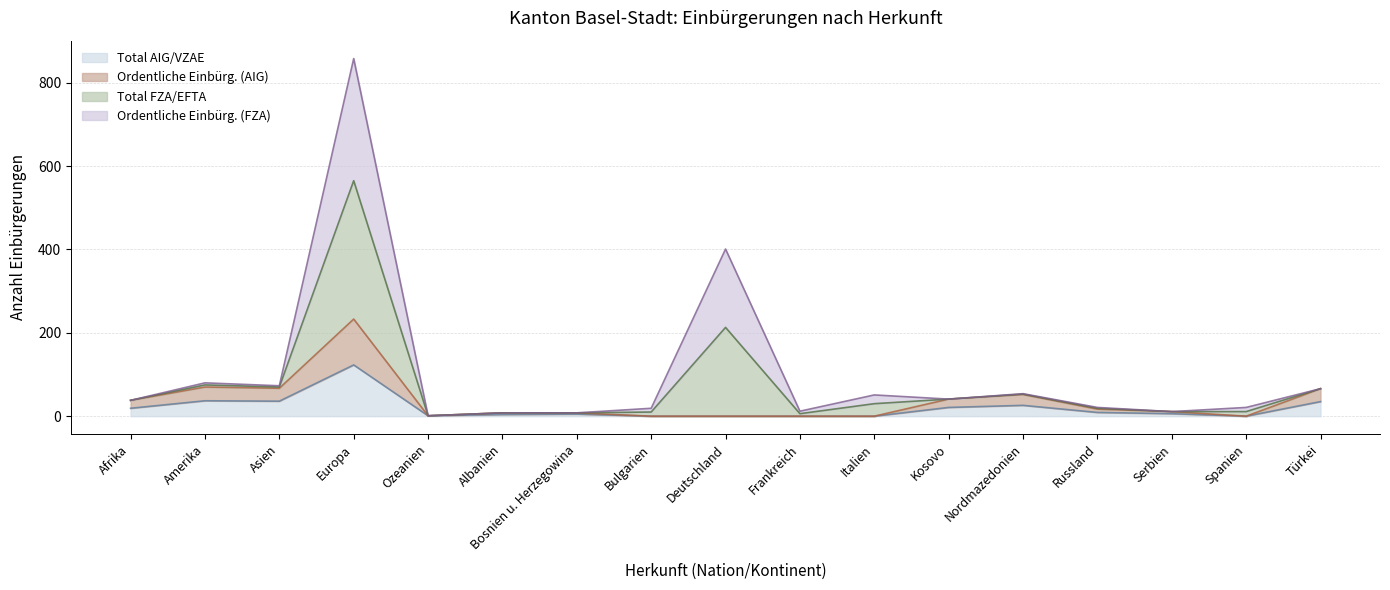

True or false: Ordentliche Einbürg. (FZA) has more than 1 points higher than both neighbors.

True